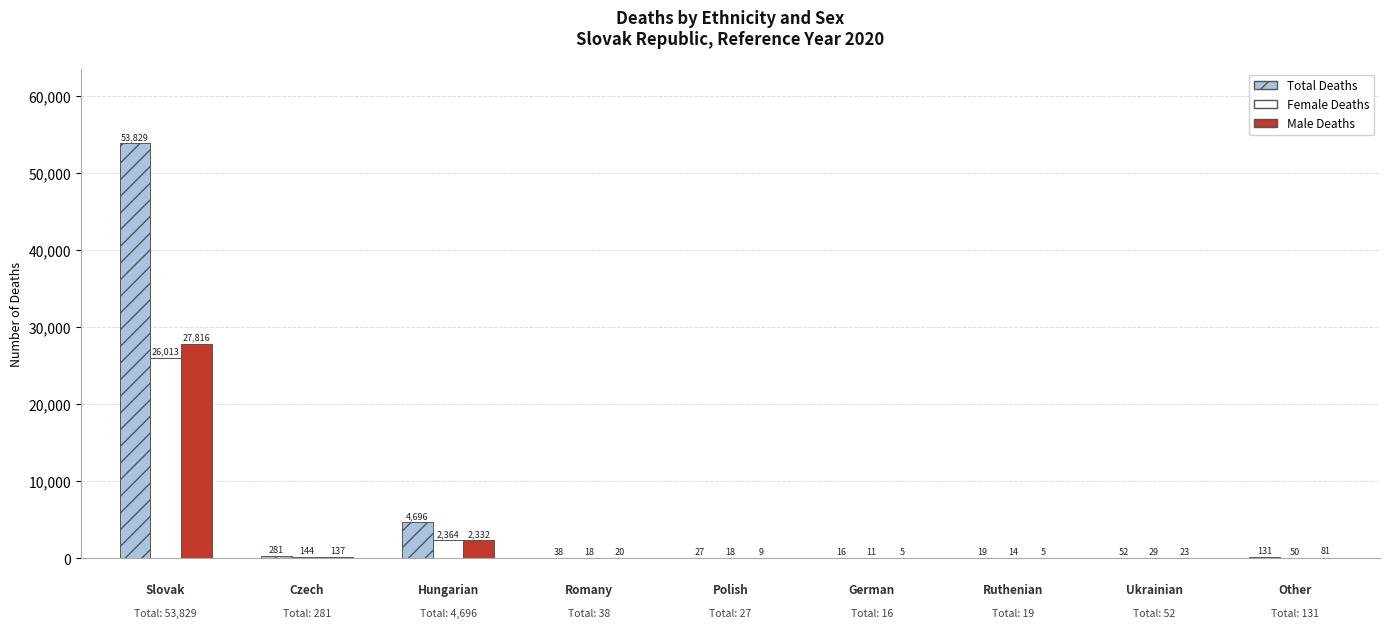

Which series has the largest total across all categories?

Total Deaths